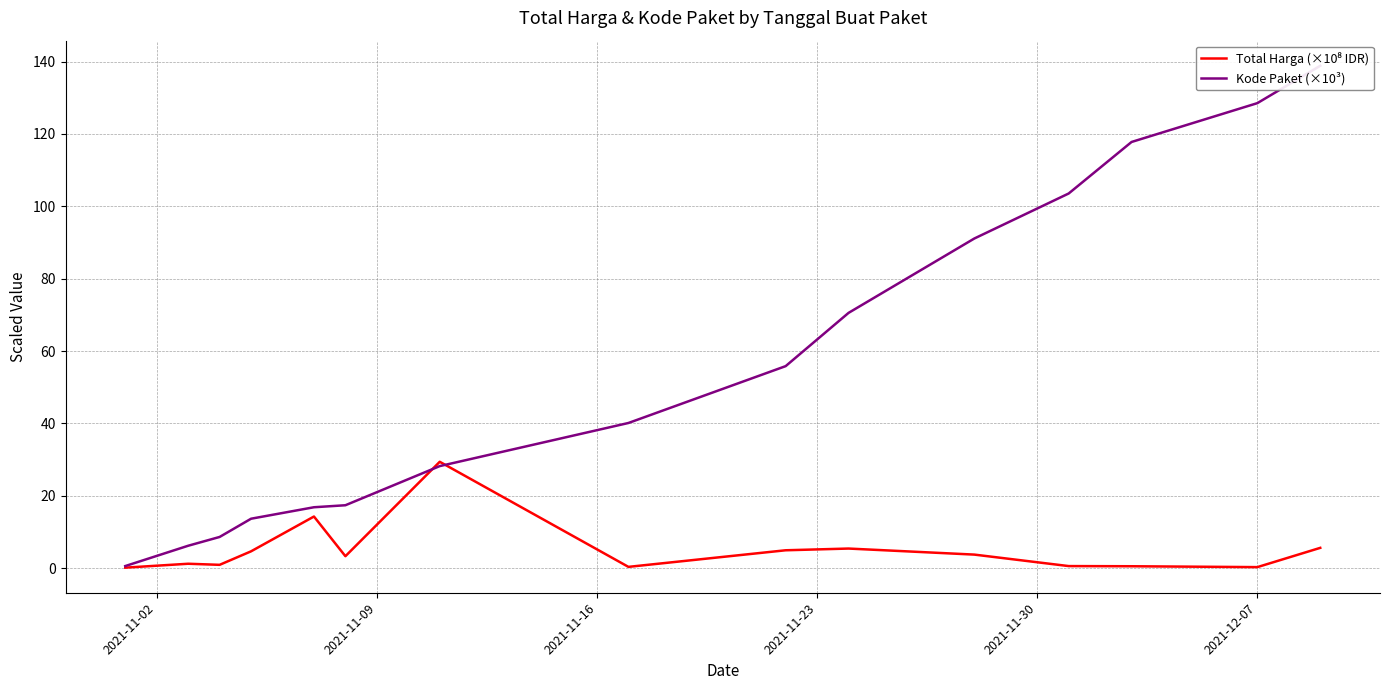

Reading left to right, what are all the values shown in this chart?

Total Harga (×10⁸ IDR): 0.1	1.2	0.9	4.6	14.3	3.3	29.4	0.3	4.9	5.4	3.7	0.6	0.5	0.3	5.6
Kode Paket (×10³): 0.6	6.2	8.6	13.7	16.8	17.4	28.2	40.1	55.8	70.5	91.1	103.5	117.8	128.5	138.8